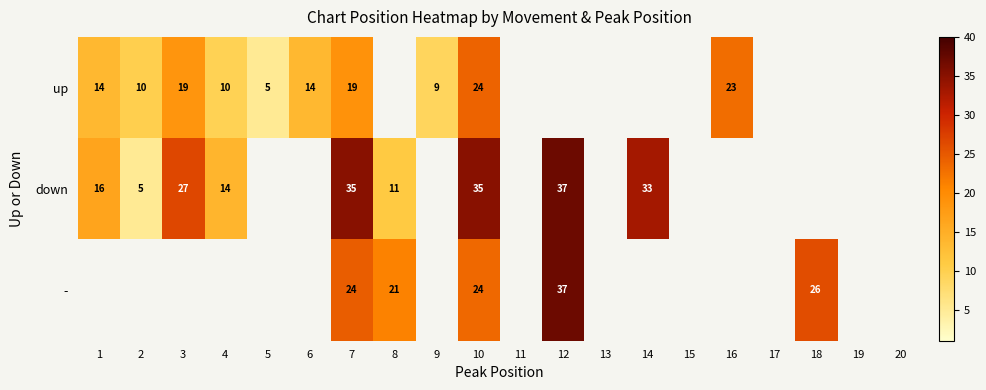

Is the value of - at 10 greater than the value of up at 3?

Yes